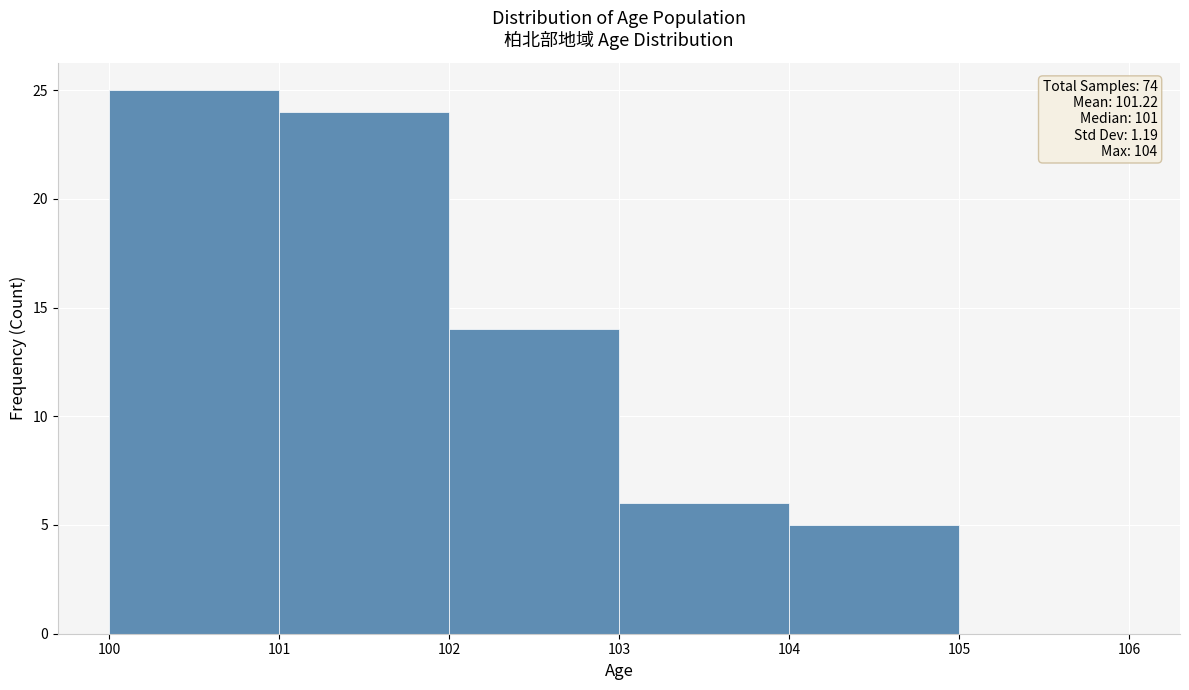

Which range on the x-axis has the tallest bar?

100 to 101